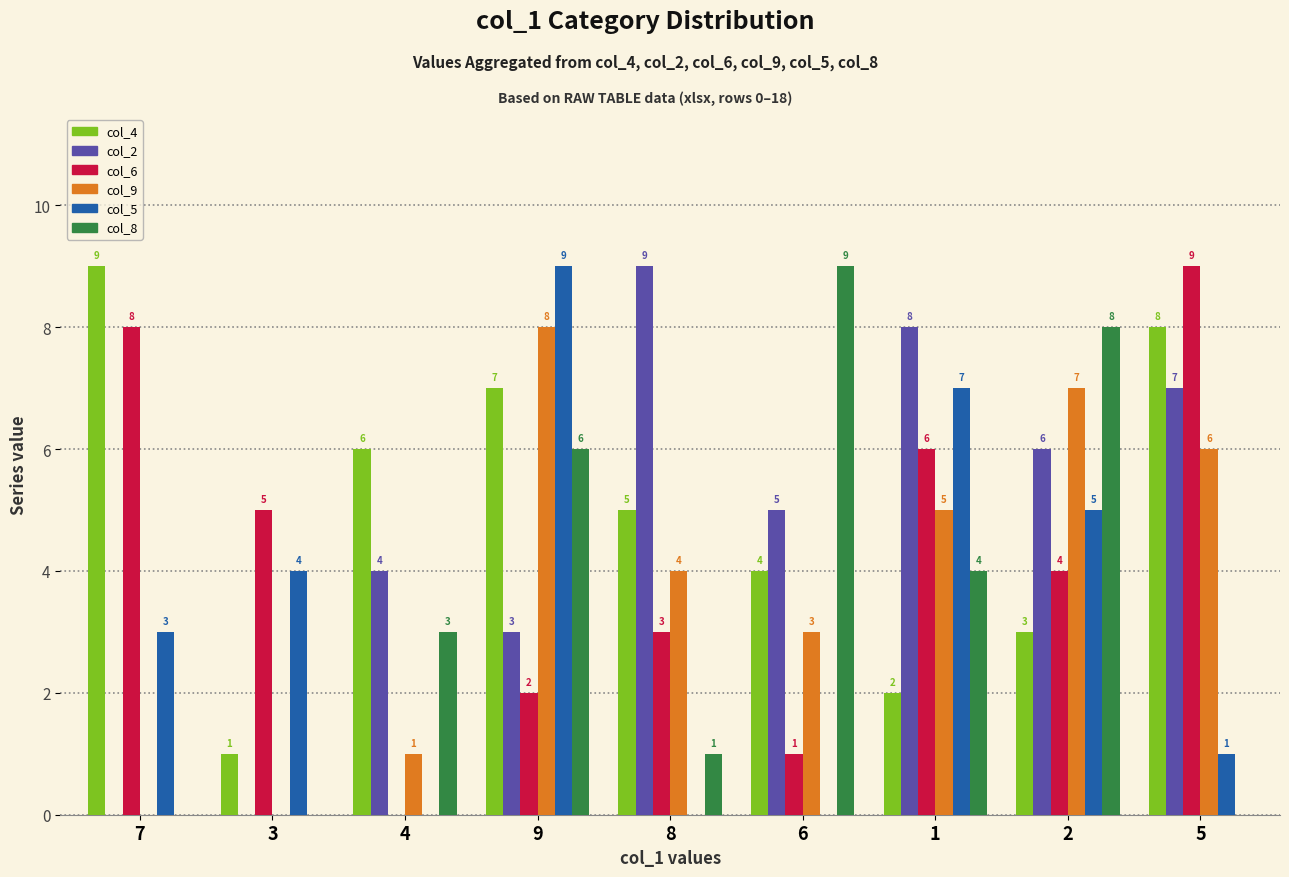

Where is col_5 nearest to the value 4?

3